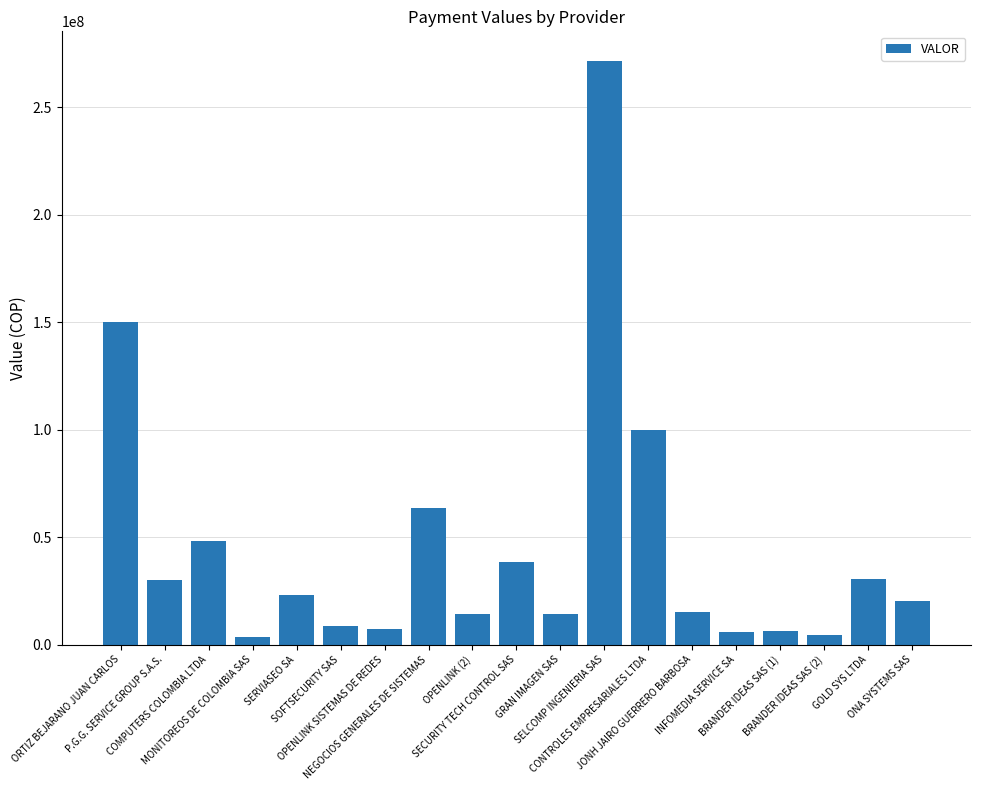

What is the value of the 9th bar from the left?

14110795